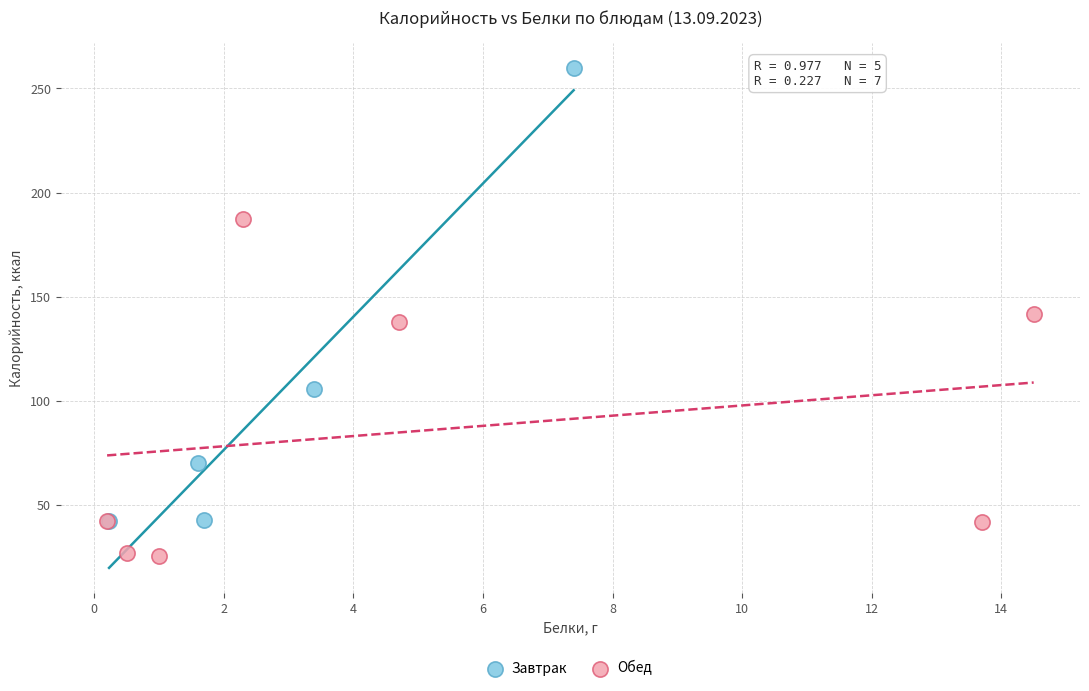

Which series contains the lowest Y value?

Обед